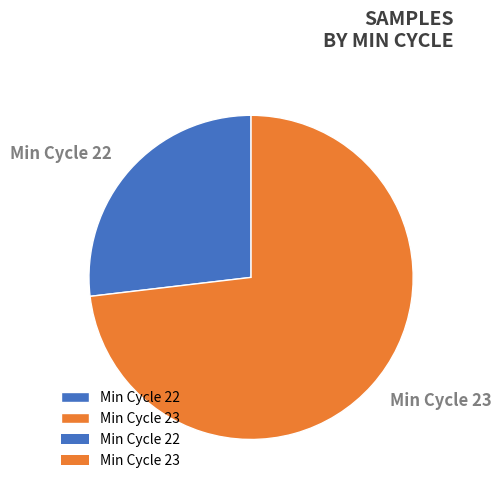

Does any single category account for the majority?

Yes